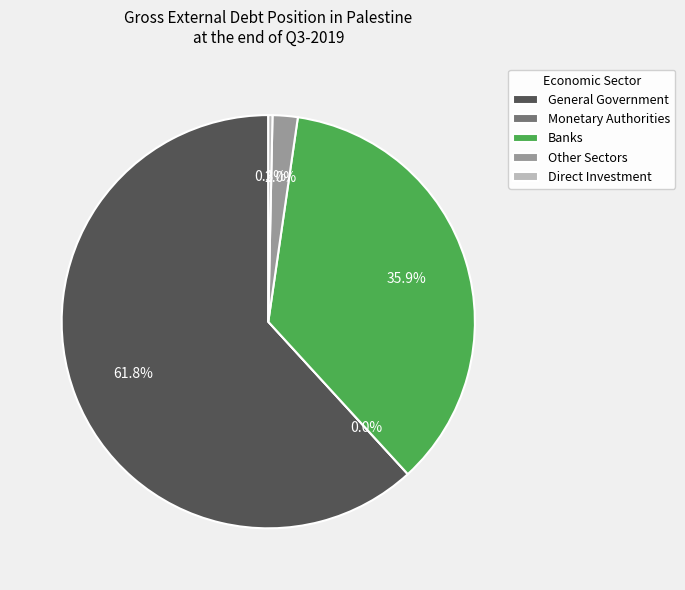

Which slice represents more than half of the pie?

General Government